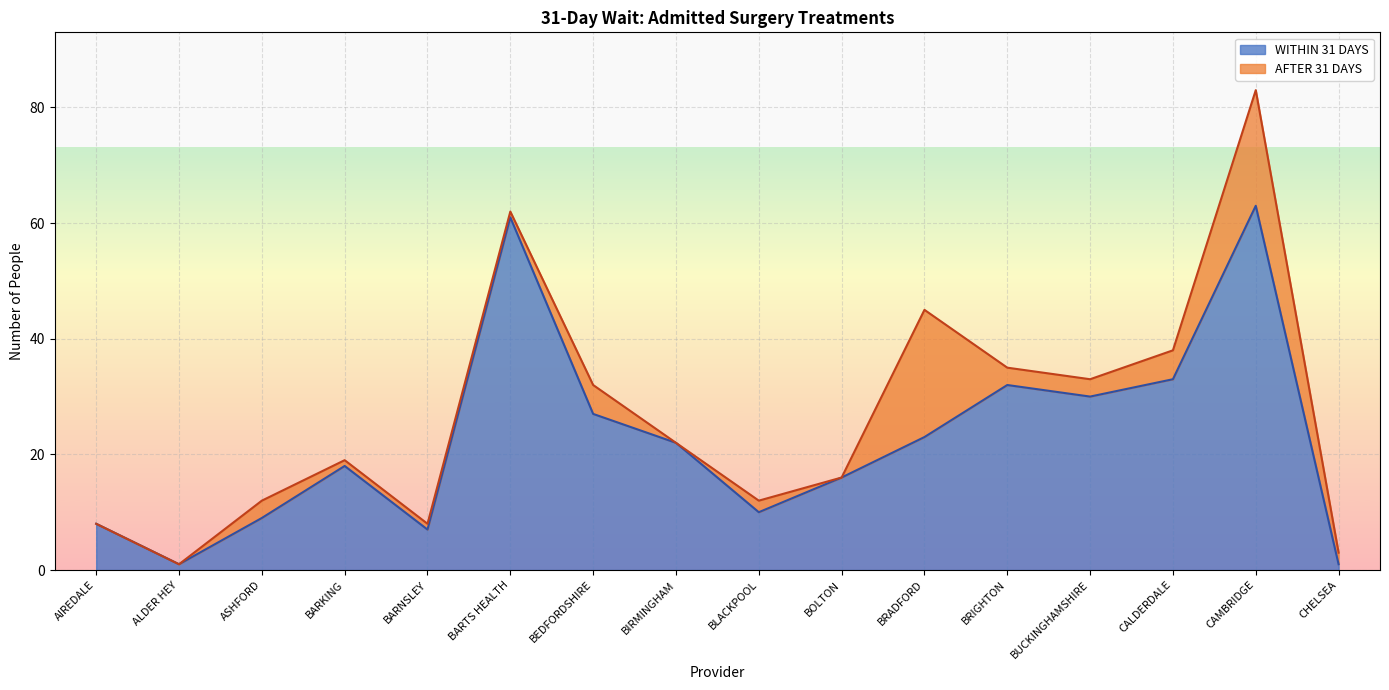

At which category does the chart reach its peak across all series?

CAMBRIDGE